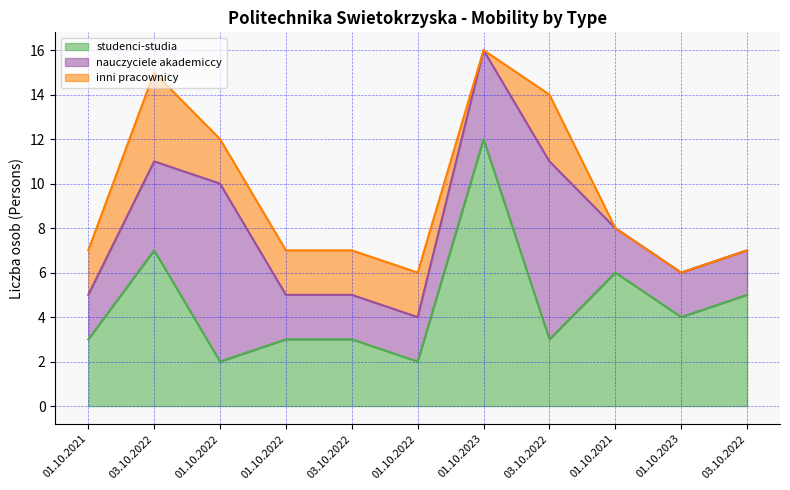

Count the nauczyciele akademiccy values in the range 2 to 4.

9